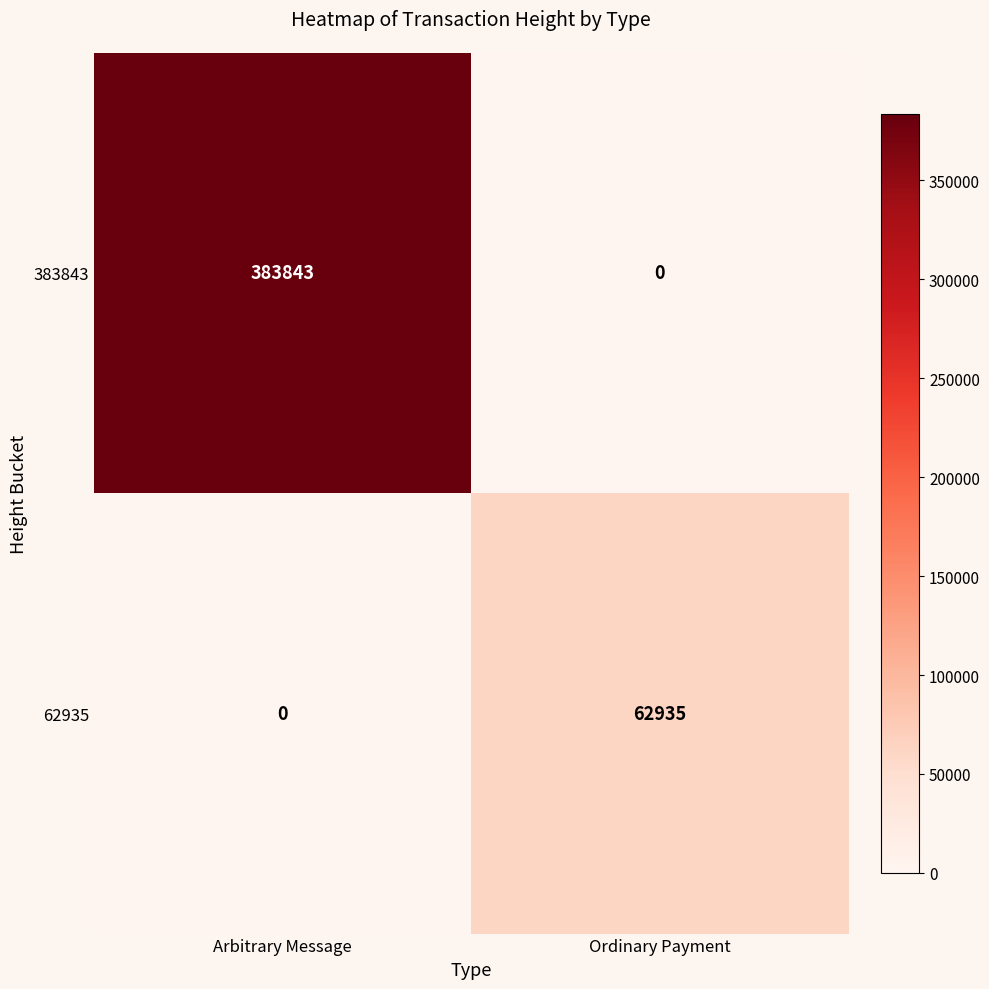

What is the highest value of the 62935 series?

62935